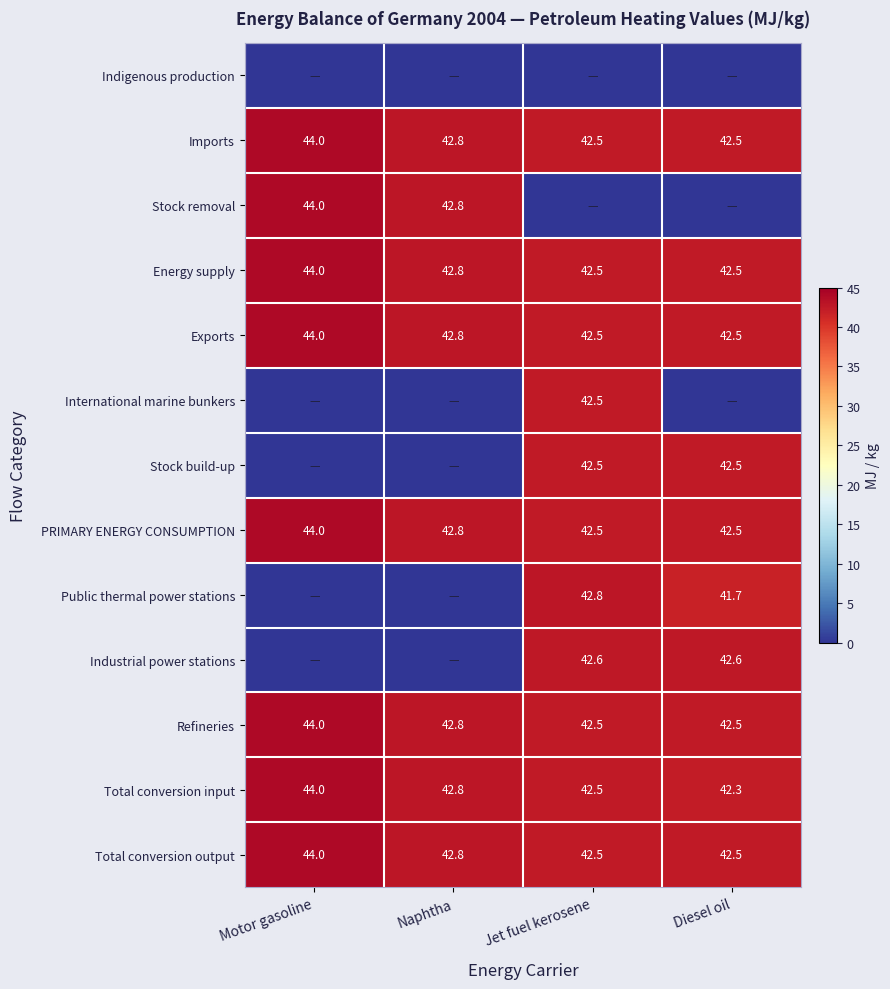

At how many categories does at least one series exceed 33?

4